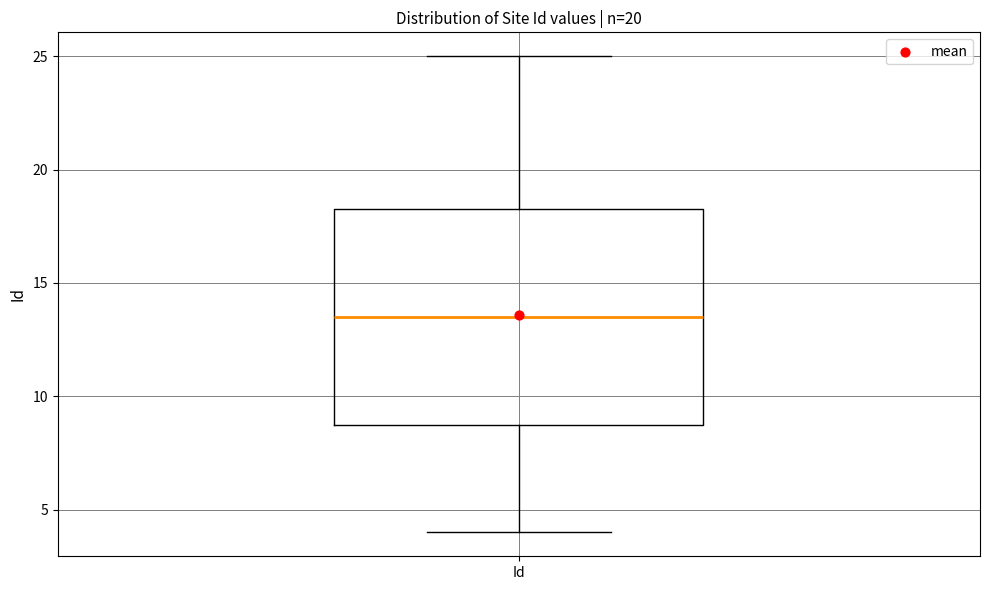

Read this box plot against the y-axis: the position of the median line, the range covered by the box, and the ends of both whiskers. The values are not printed on the chart, so give them approximately, as read against the axis.

median 13.5, box 9.0 to 18.5, whiskers 4.0 to 25.0